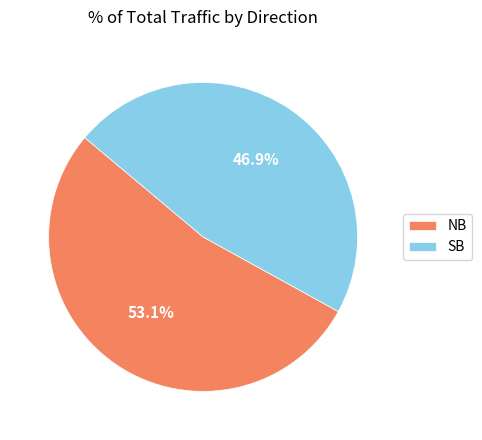

The NB slice represents 60% of the pie. True or false?

False